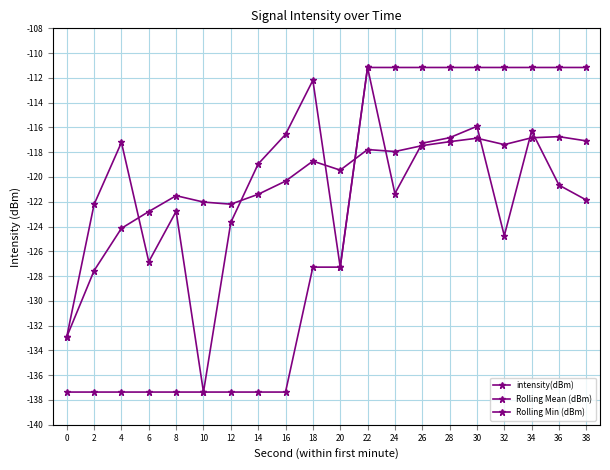

Count the number of data series in this chart.

3